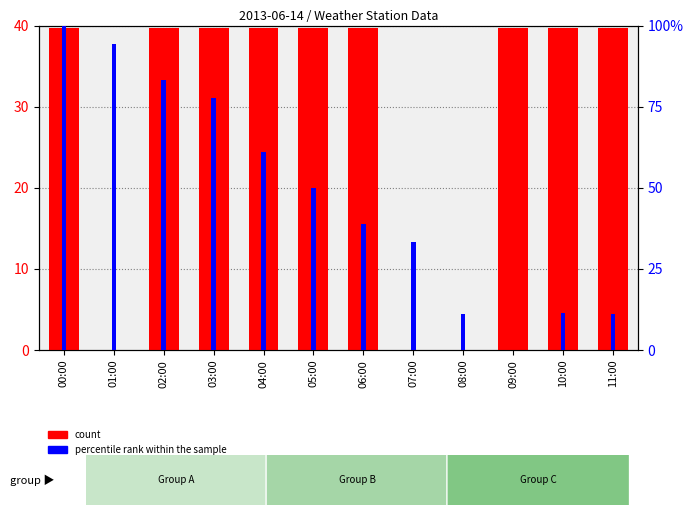

What is the sum of the count values at 07:00 and 11:00?

39.8